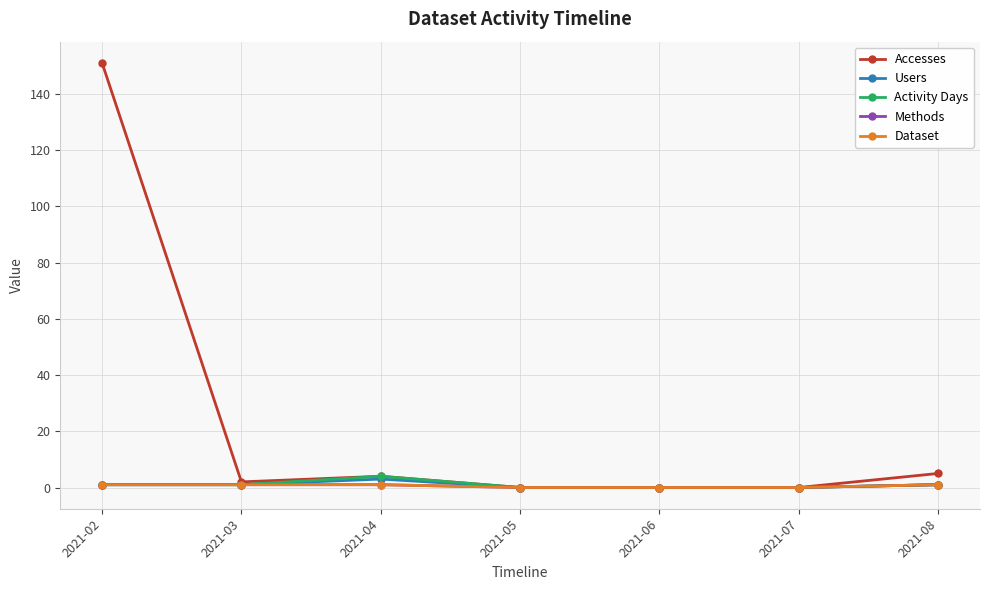

True or false: Methods has more than 0 interior local peaks.

False